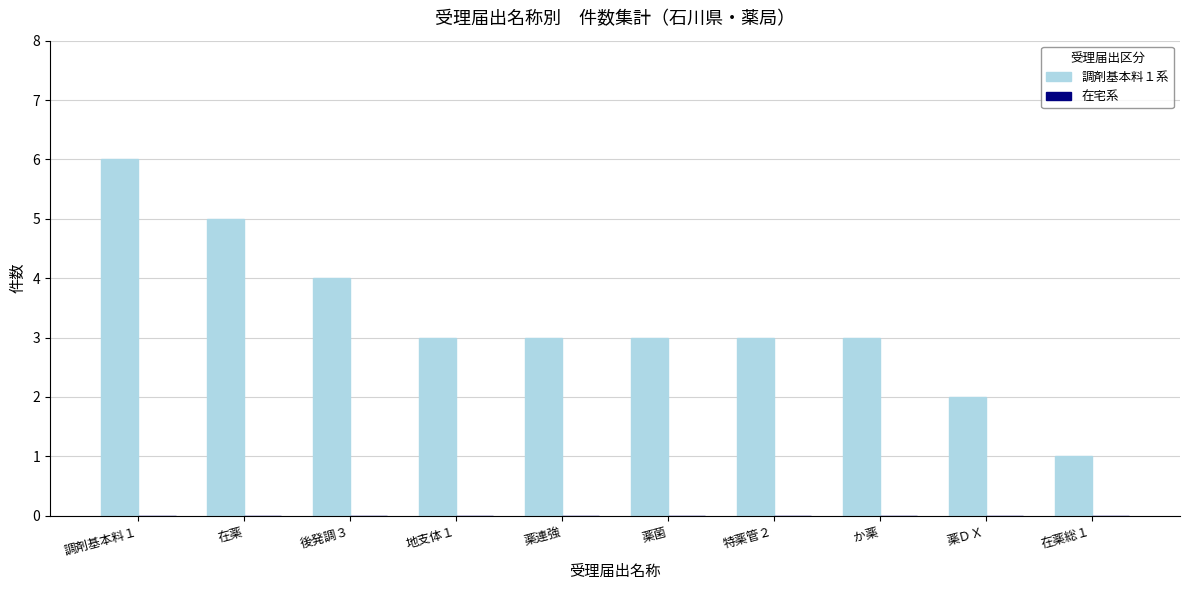

Which category has the lowest value across all series?

在薬総１